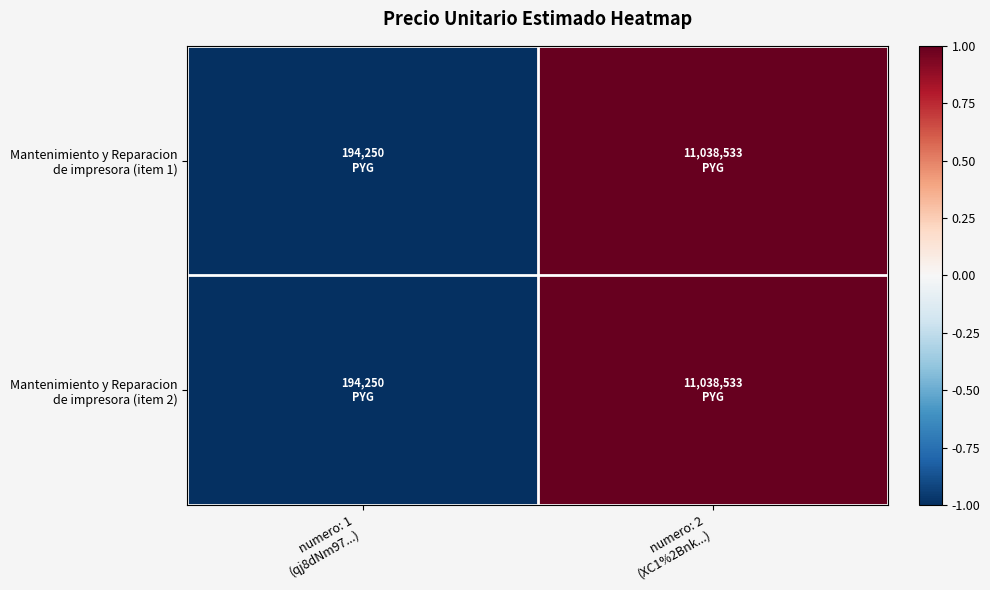

Between numero: 1 (qj8dNm97...) and numero: 2 (XC1%2Bnk...), which series saw the biggest shift?

Mantenimiento y Reparacion de impresora (item 1)